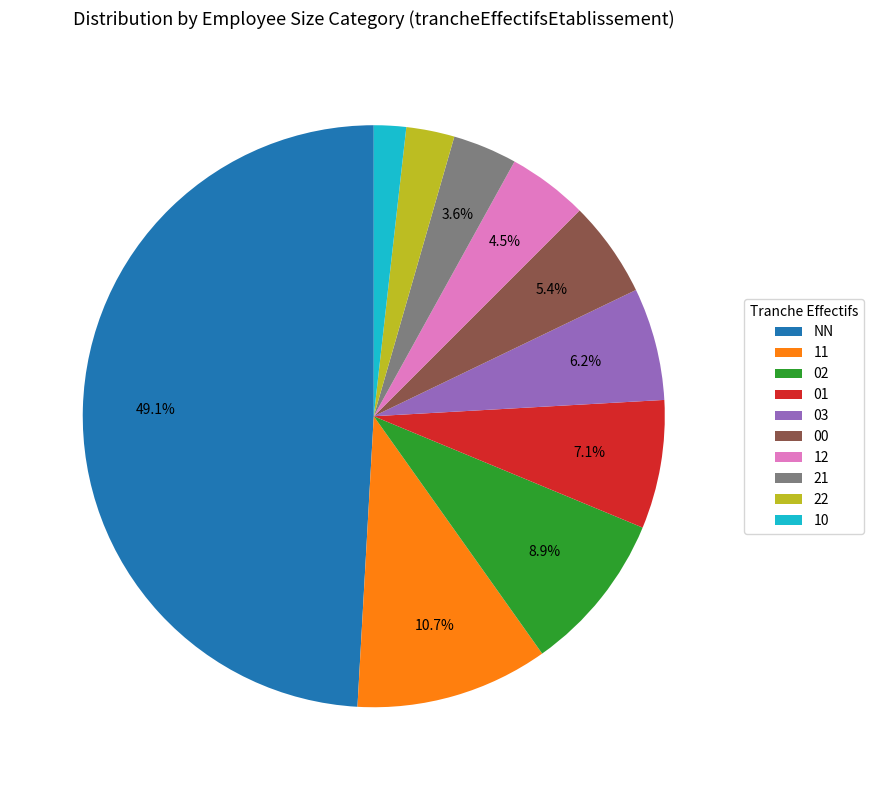

Rank the categories by value from highest to lowest.

NN, 11, 02, 01, 03, 00, 12, 21, 22, 10